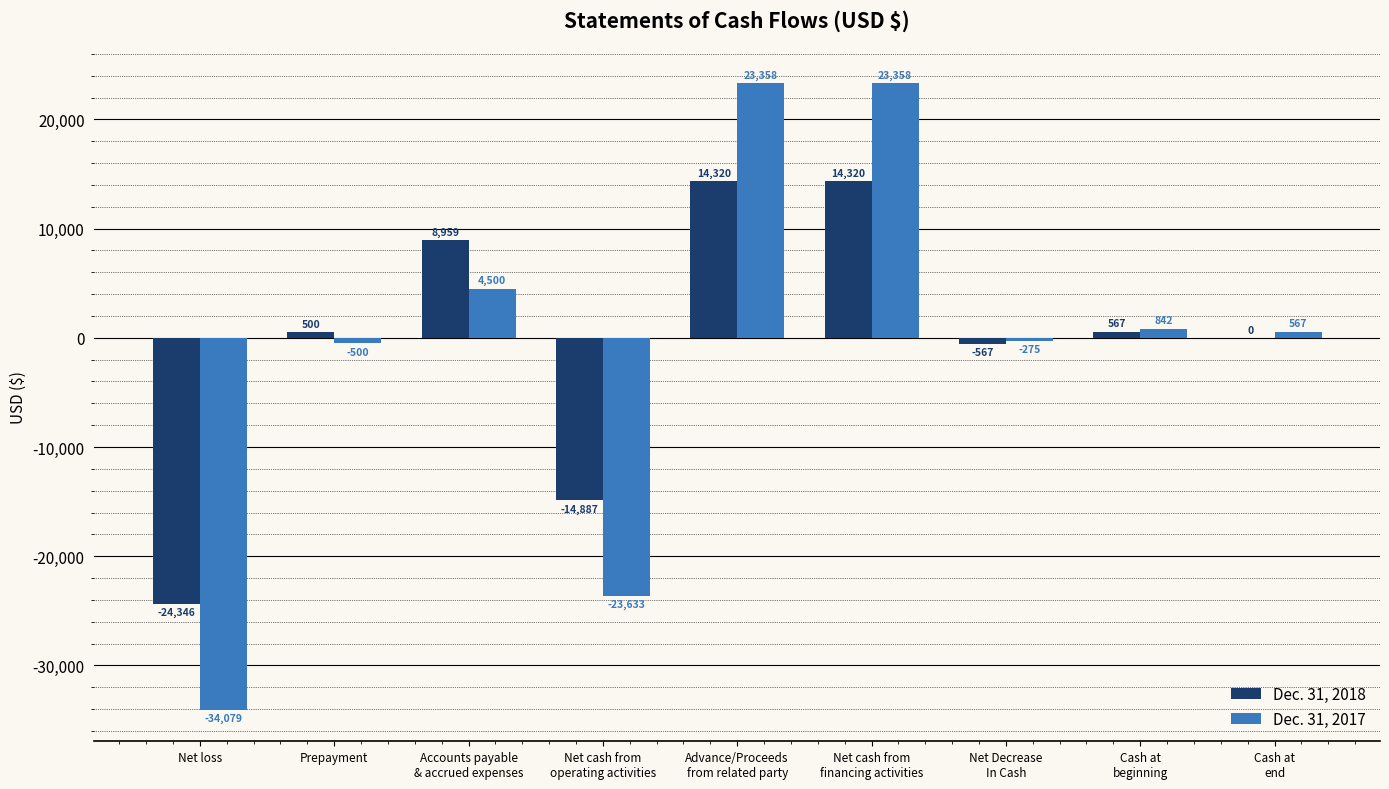

True or false: Dec. 31, 2017 has a value of 4500 at Accounts payable
& accrued expenses.

True